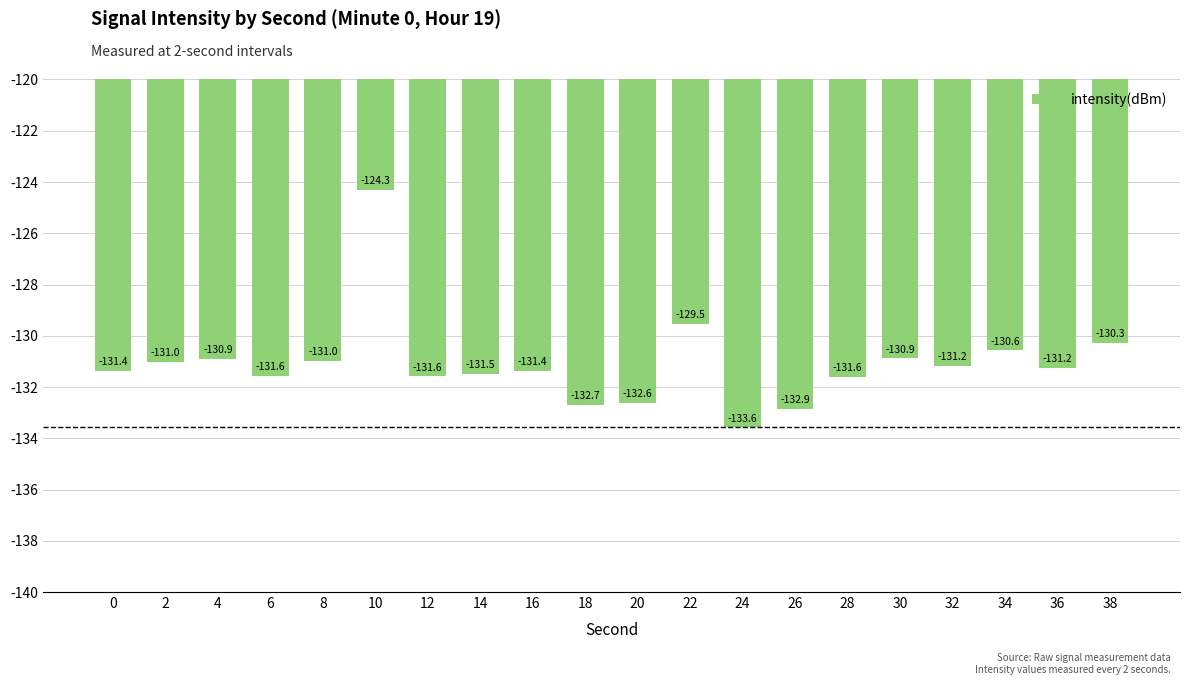

True or false: the data shows -199.7 at 24.

False